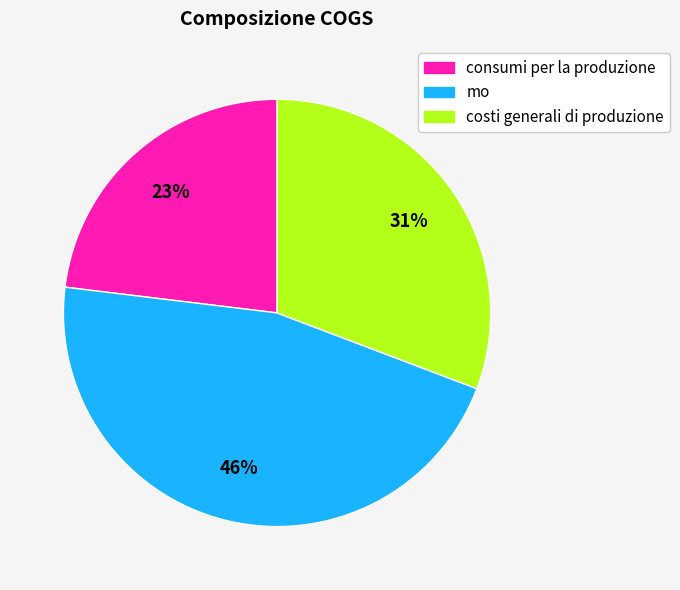

Count the number of slices in the pie.

3